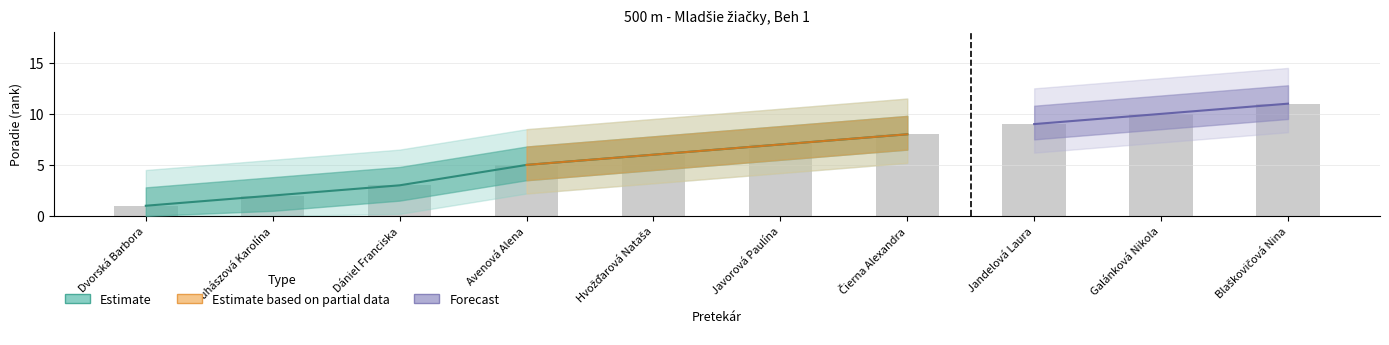

Reading right to left, what are all the values shown in this chart?

Blaškovičová Nina=11	Galánková Nikola=10	Jandelová Laura=9	Čierna Alexandra=8	Javorová Paulína=7	Hvožďarová Nataša=6	Avenová Alena=5	Dániel Franciska=3	Juhászová Karolína=2	Dvorská Barbora=1